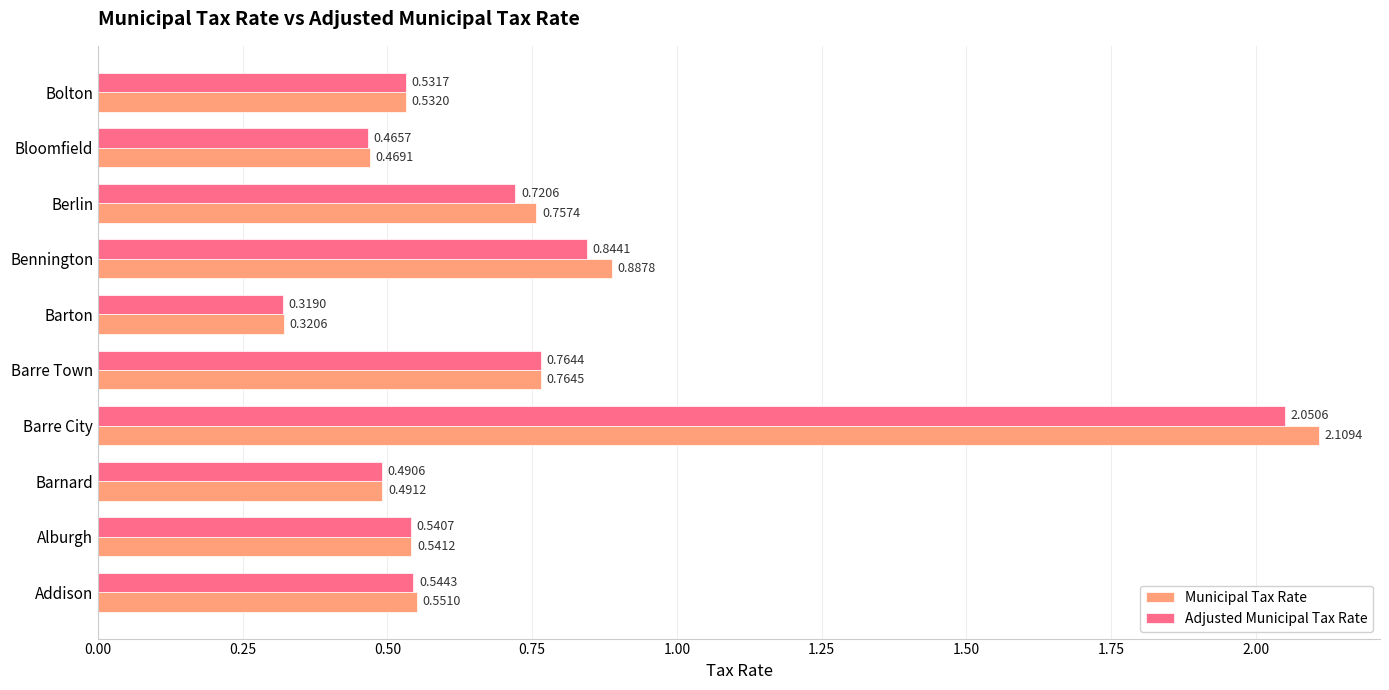

Which series has the largest range (max minus min)?

Municipal Tax Rate